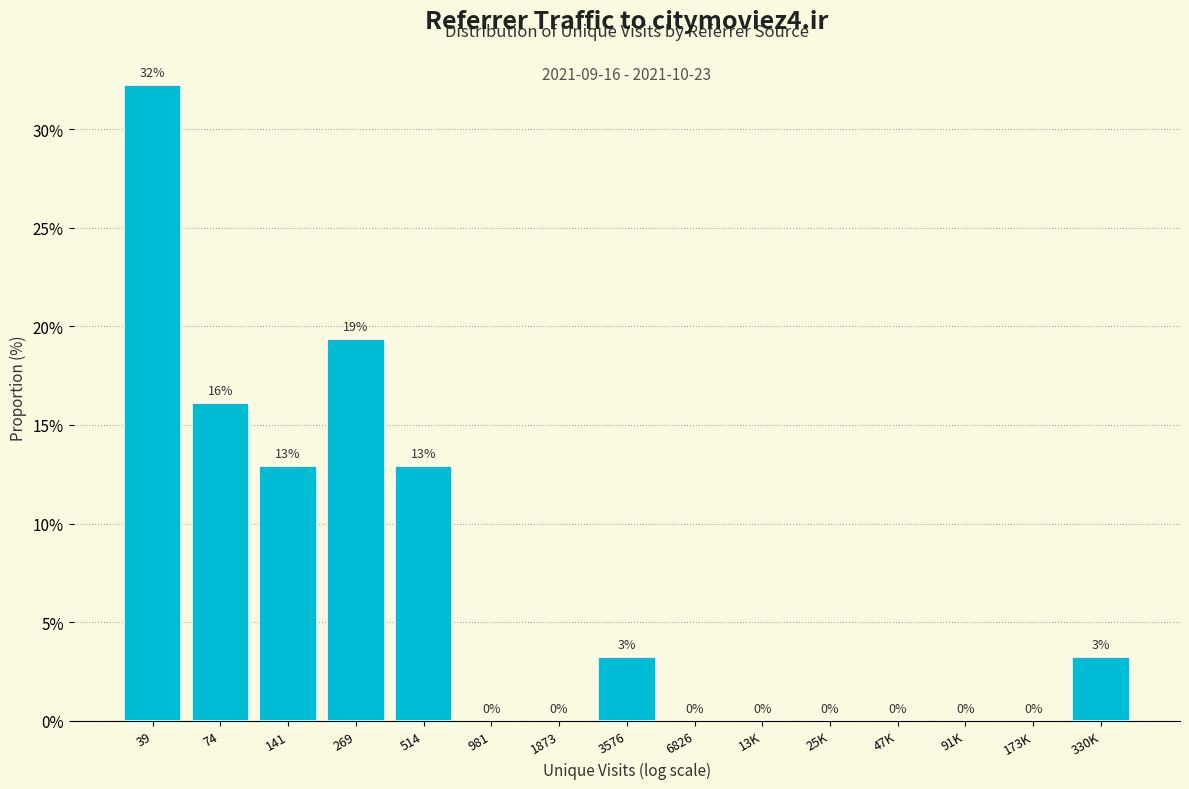

Between 25K and 141, which is larger?

141